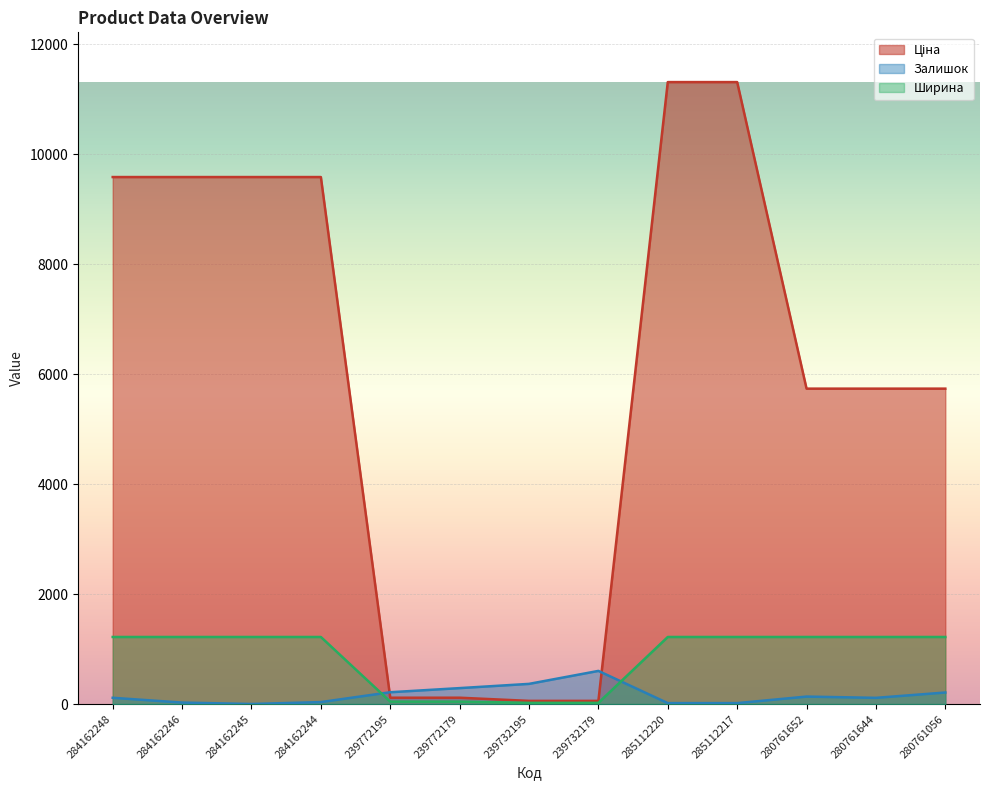

What is the total value across all series at 280761652?

7092.9